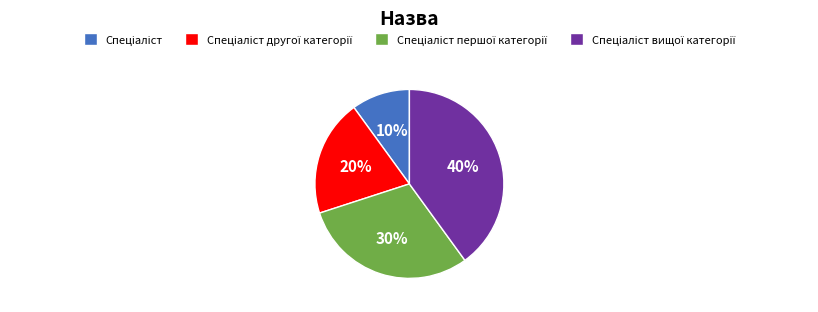

To the nearest percent, what is the difference between the largest and smallest slice percentages?

30%